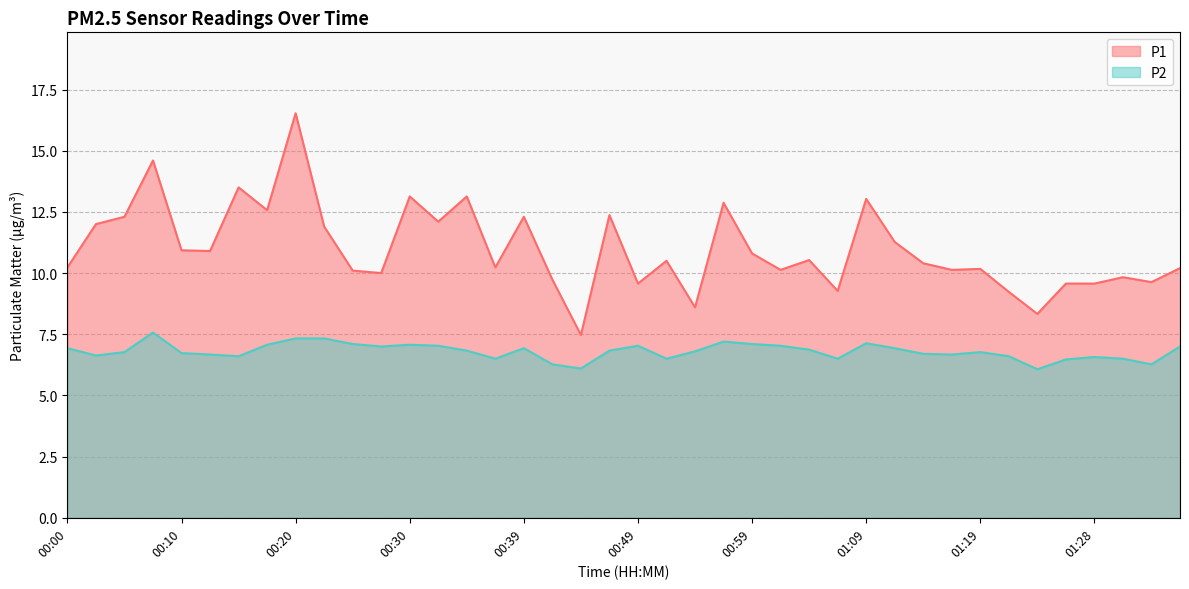

At how many categories does at least one series exceed 7?

40